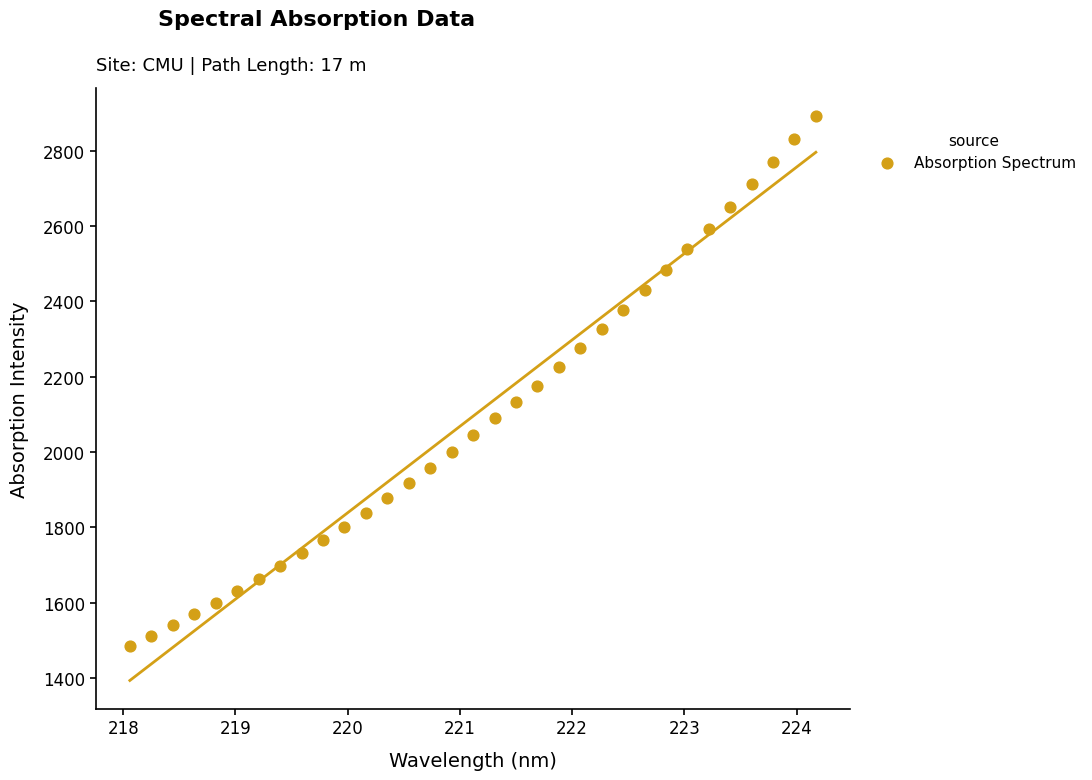

What is the range of Y values (max minus min)?

1405.9